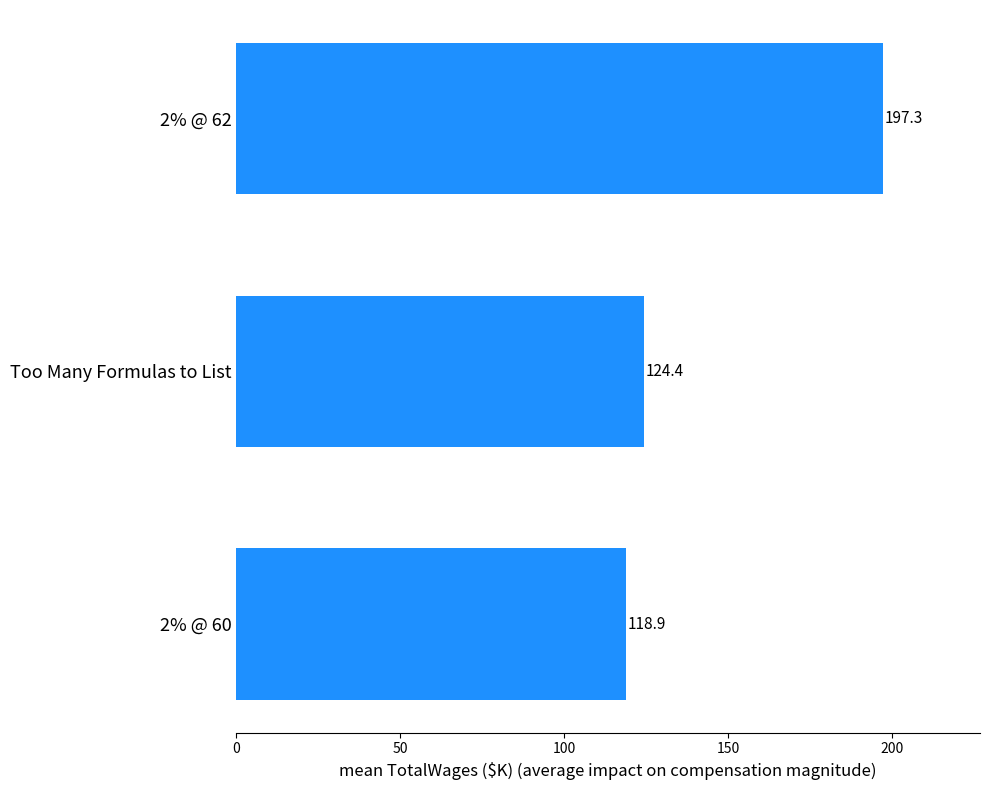

What is the change in value from Too Many Formulas to List to 2% @ 62?

+72.9